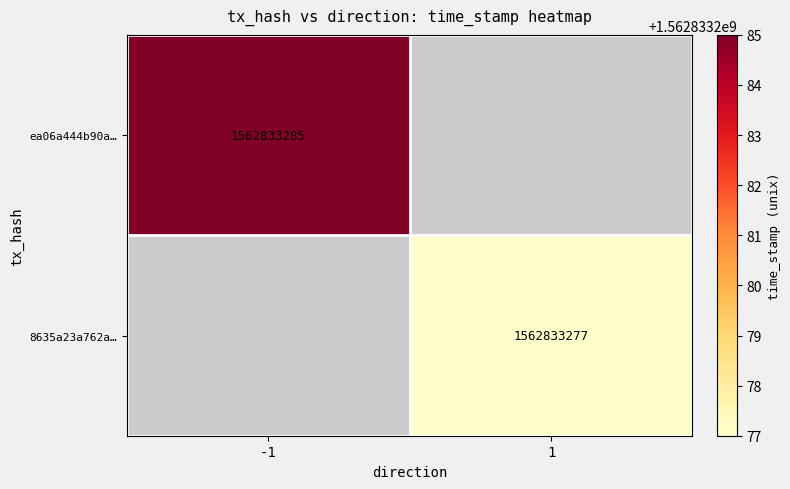

Between 0 and 1, which series saw the biggest shift?

ea06a444b90acf5c39cf0d7208d41ef3c1b5957